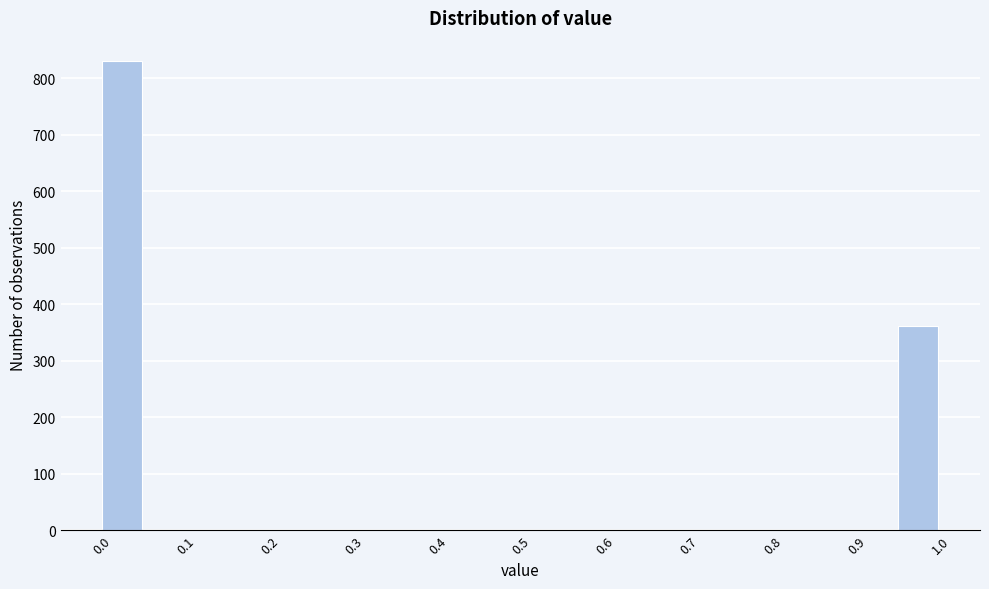

Which range on the x-axis has the tallest bar?

0.00 to 0.05